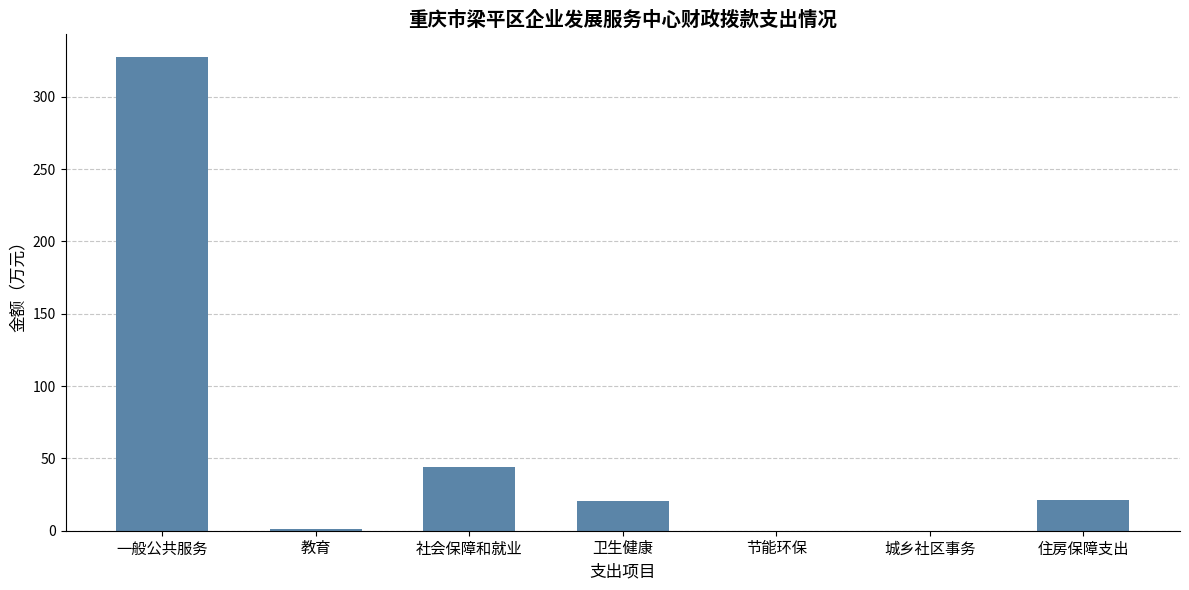

What is the change in value from 一般公共服务 to 卫生健康?

-306.8